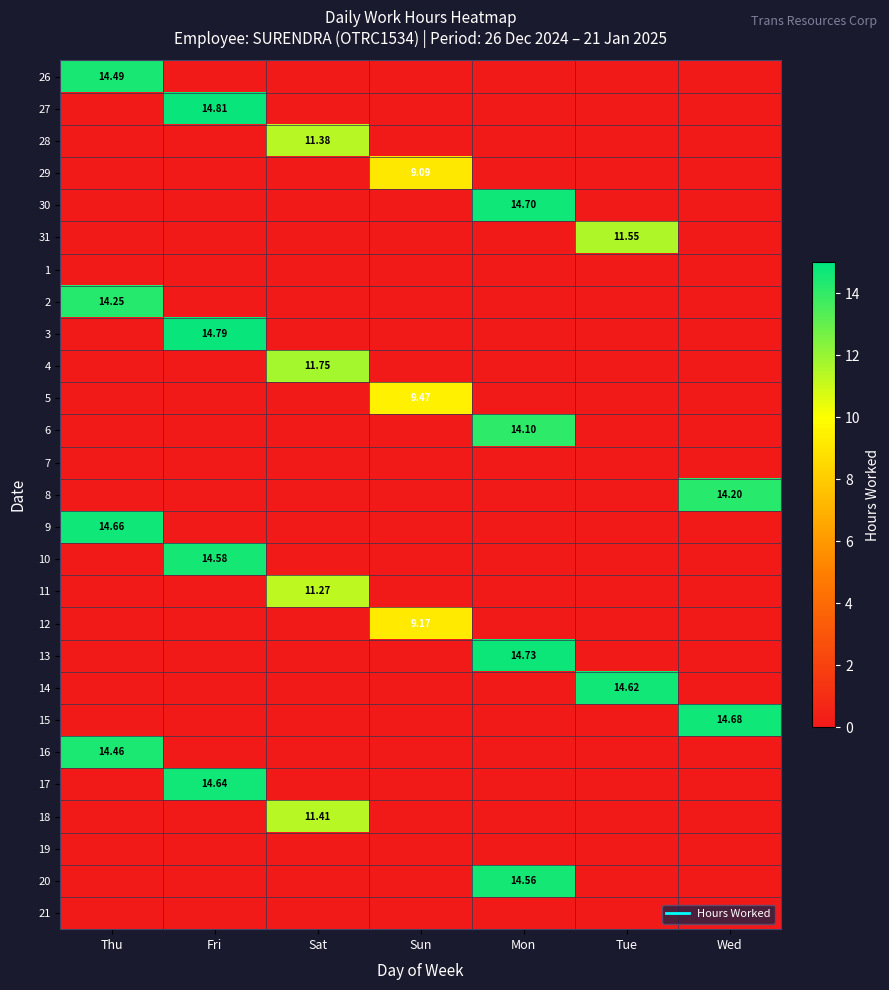

How many distinct data groups are displayed?

27